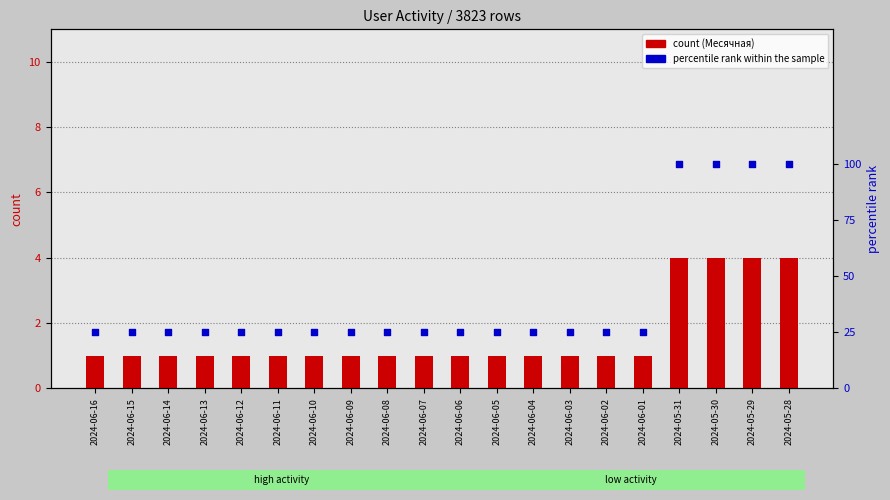

What are all the series names shown in the legend?

Месячная (count), percentile rank within the sample